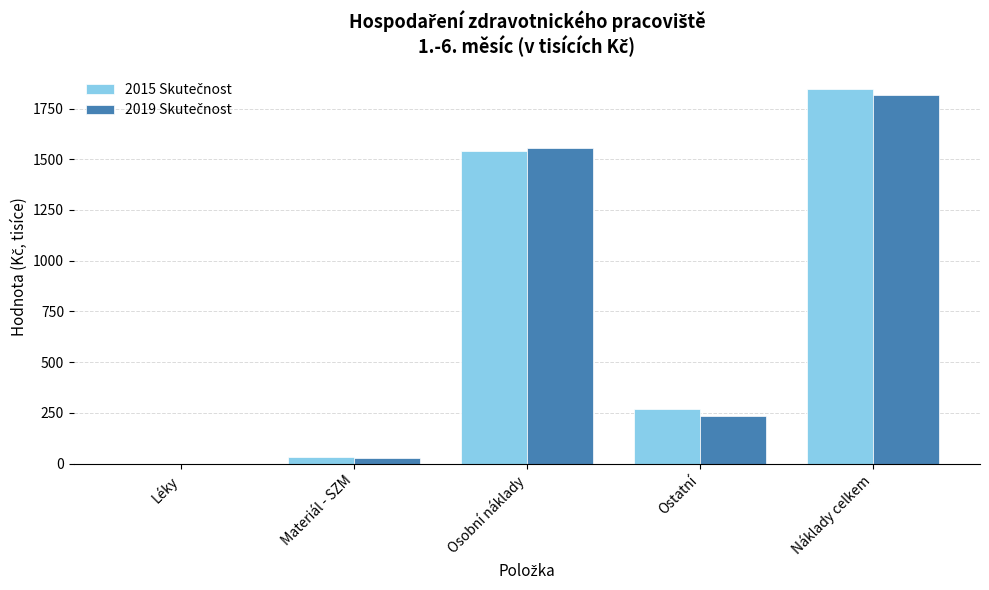

What is the total value across all series at Ostatní?

502.7